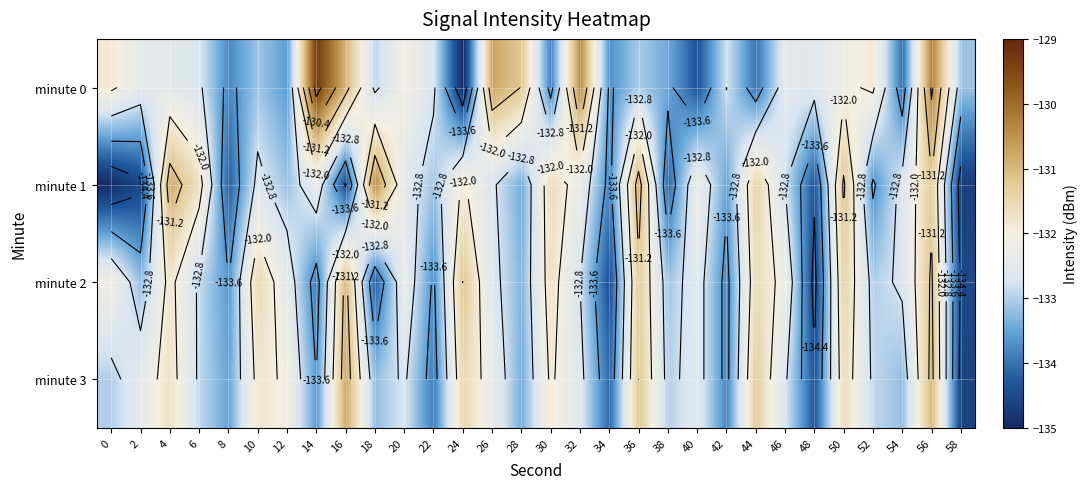

At how many categories does at least one series exceed -134?

30